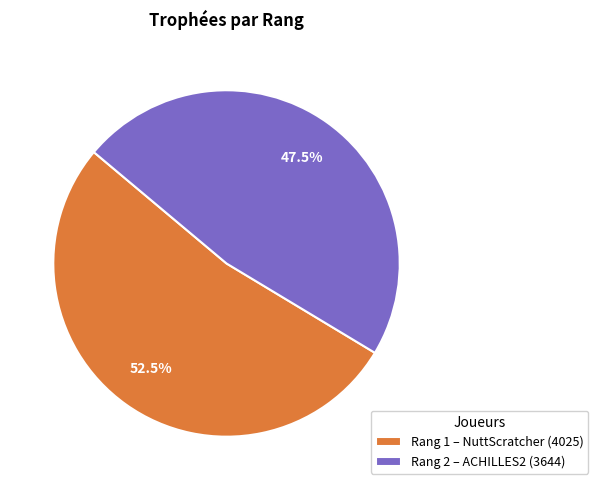

Rank the categories by value from lowest to highest.

Rang 2 – ACHILLES2 (3644), Rang 1 – NuttScratcher (4025)